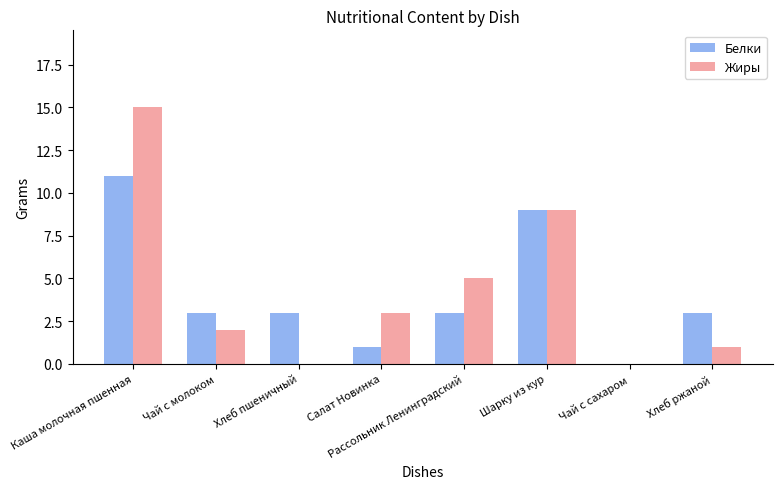

Between Чай с молоком and Салат Новинка, which series saw the biggest shift?

Белки